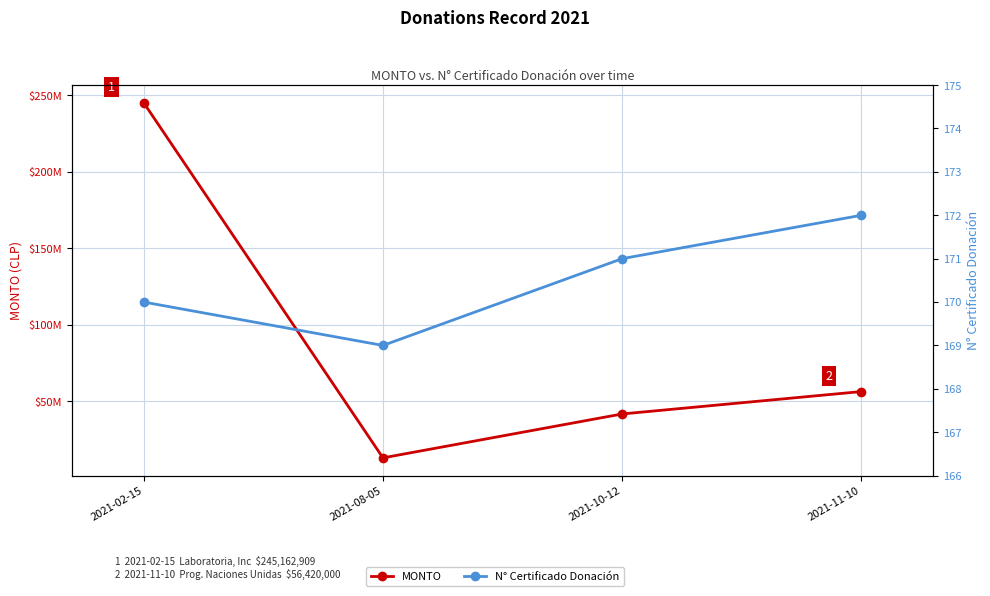

What is the difference between the MONTO values at 2021-08-05 and 2021-02-15?

232089059